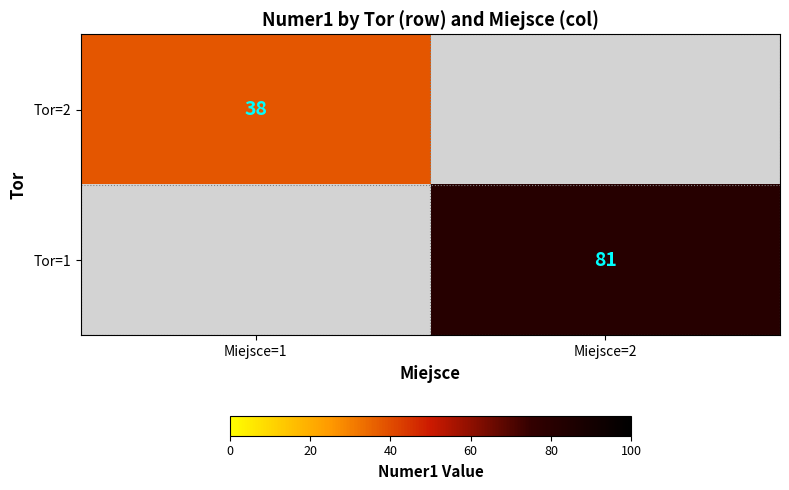

The Tor=1 series shows 116 at Miejsce=2. True or false?

False